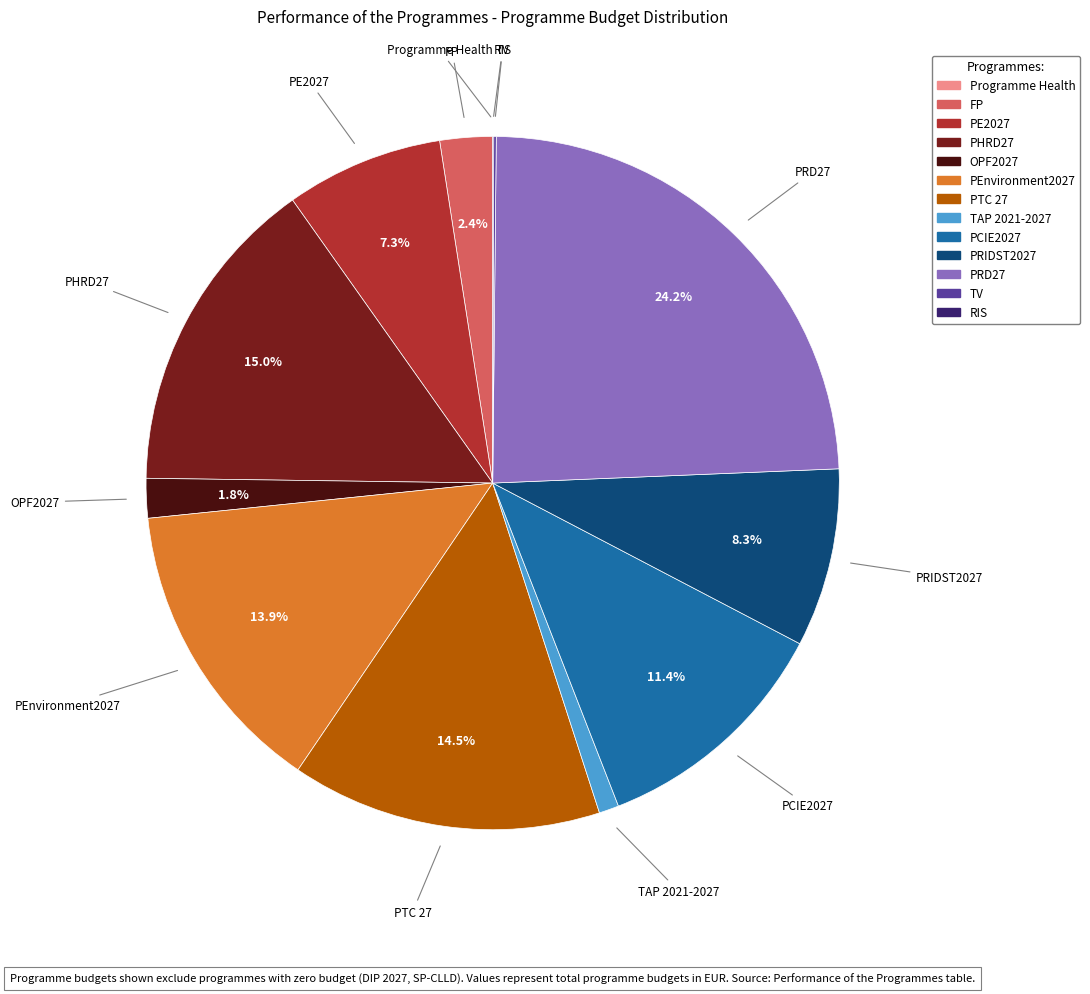

The OPF2027 slice represents 2% of the pie. True or false?

True